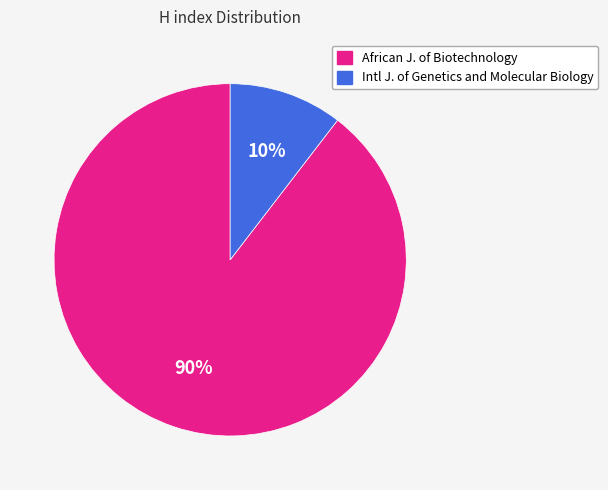

Is there a majority slice in this chart?

Yes